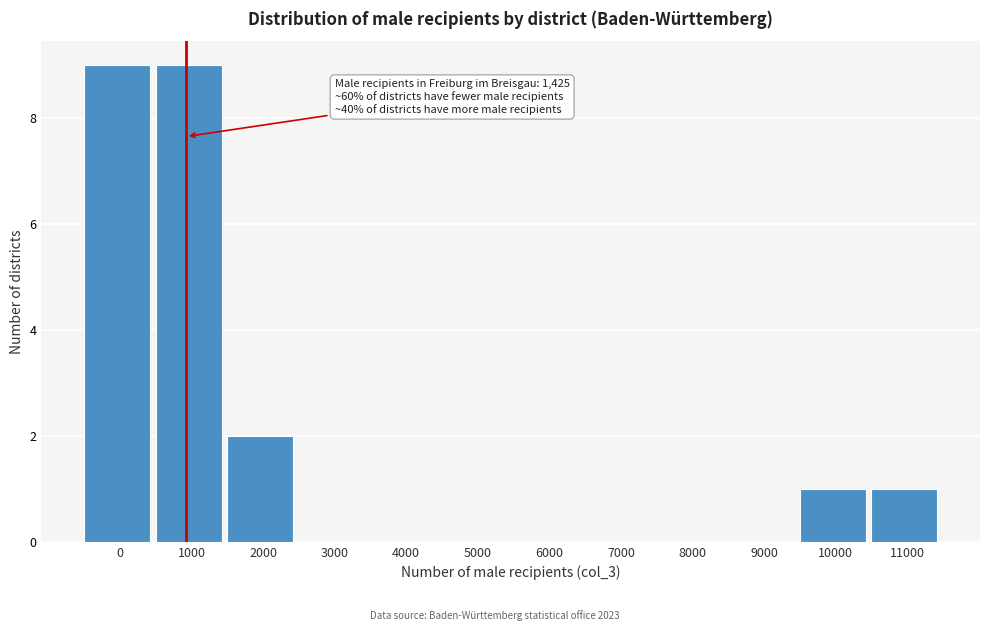

Reading left to right, what are all the values shown in this chart?

0=9	1000=9	2000=2	3000=0	4000=0	5000=0	6000=0	7000=0	8000=0	9000=0	10000=1	11000=1